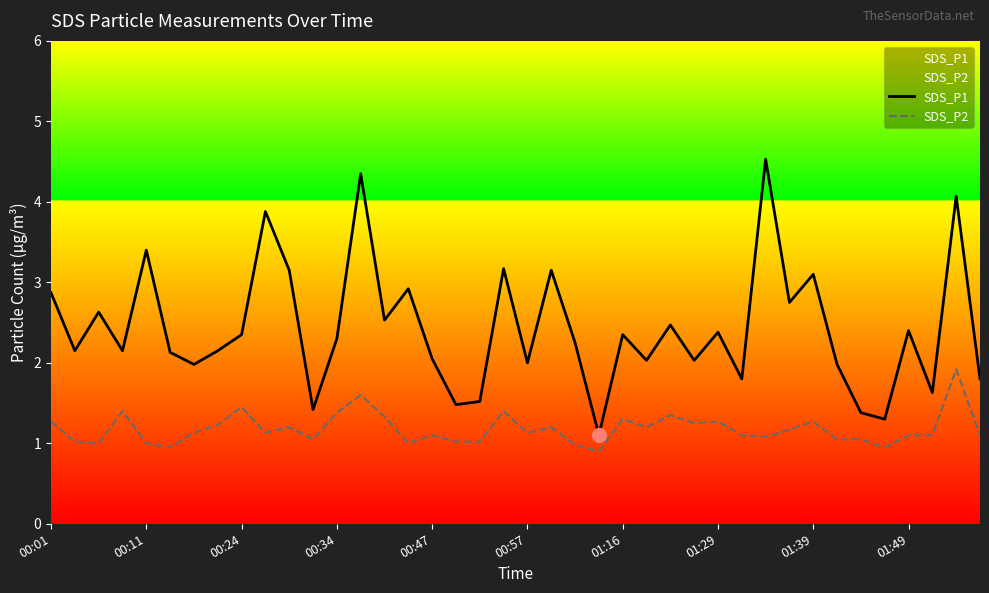

At which label does SDS_P1 first exceed 2?

00:01